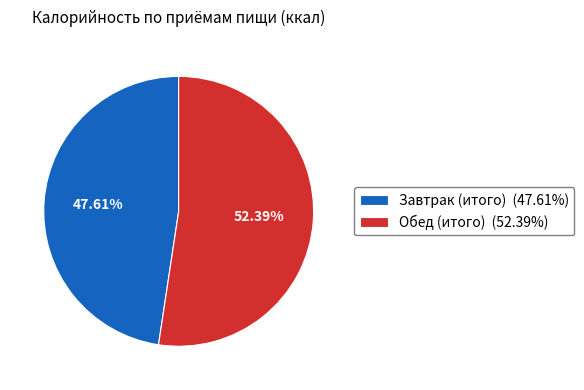

What is the total percentage of Обед (итого) and Завтрак (итого)?

100.0%